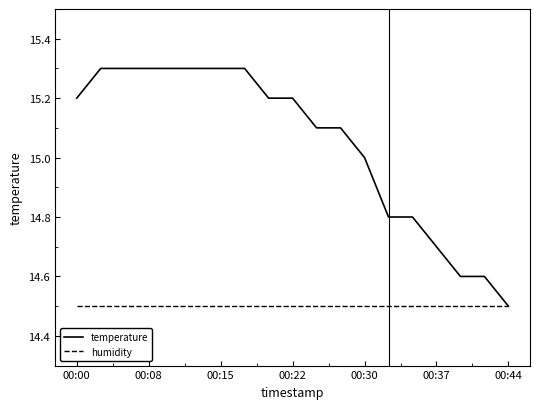

Which series has the widest spread of values?

temperature